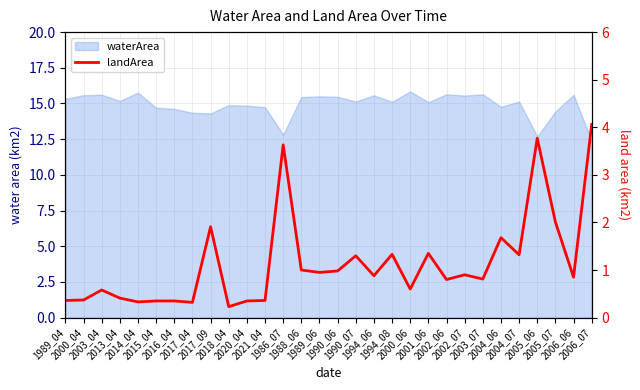

What is the change in value from 2020_04 to 1990_06?

+0.6